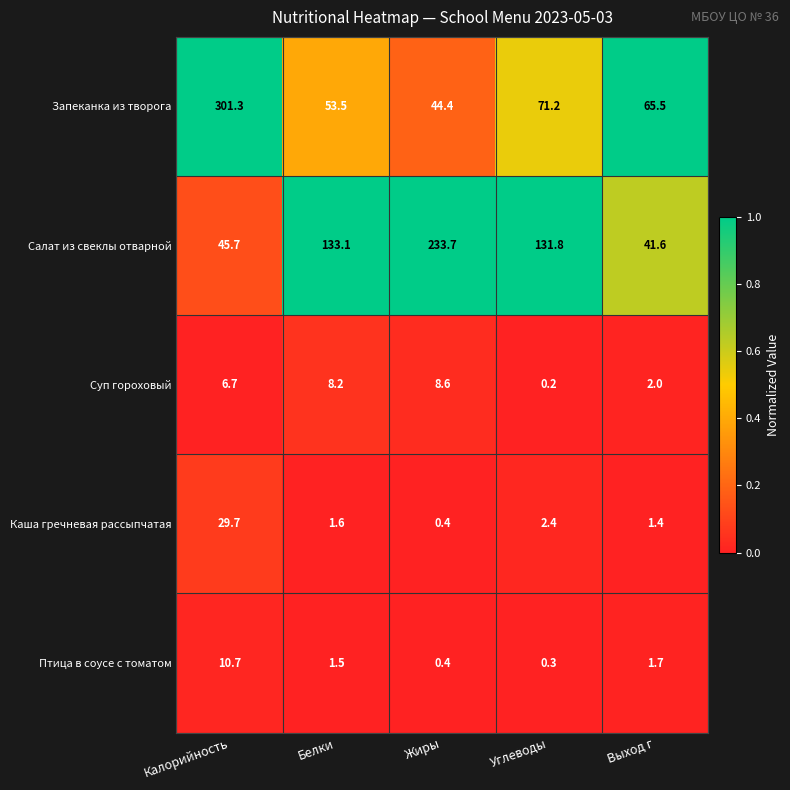

What is the difference between the maximum and minimum values in the Запеканка из творога series?

256.9